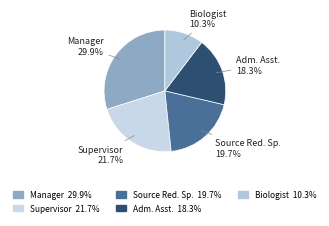

Does any single category account for the majority?

No